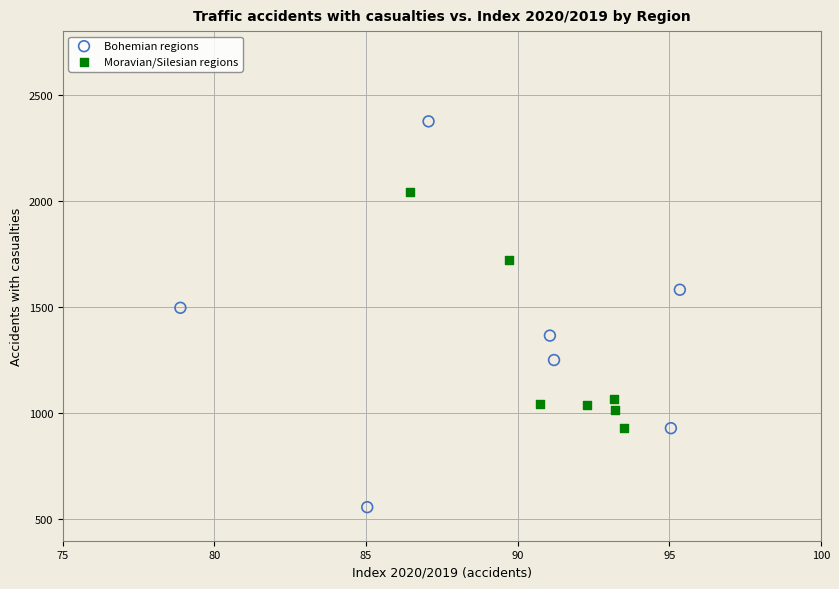

Which series contains the lowest Y value?

Bohemian regions